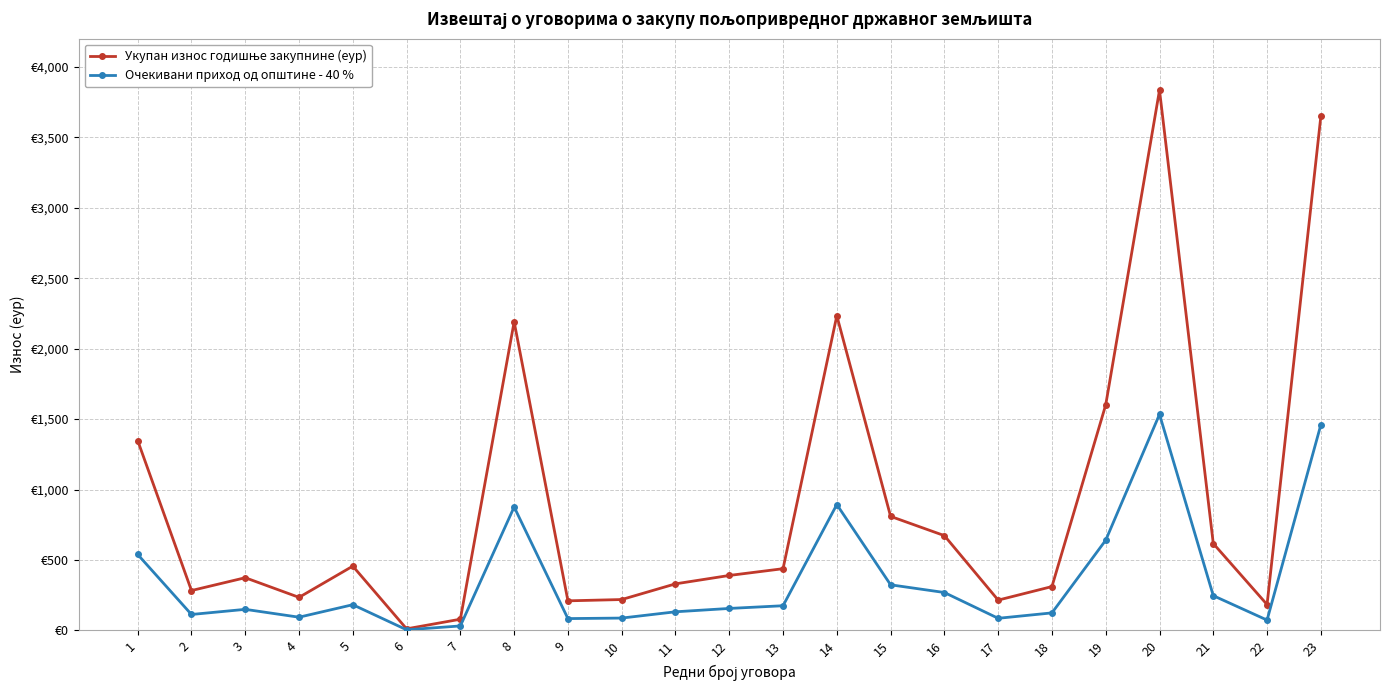

The value of Укупан износ годишње закупнине (еур) at 15 is 809.5. True or false?

True